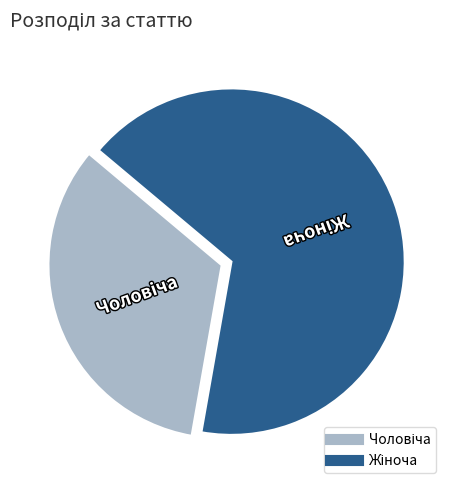

Is there a majority slice in this chart?

Yes